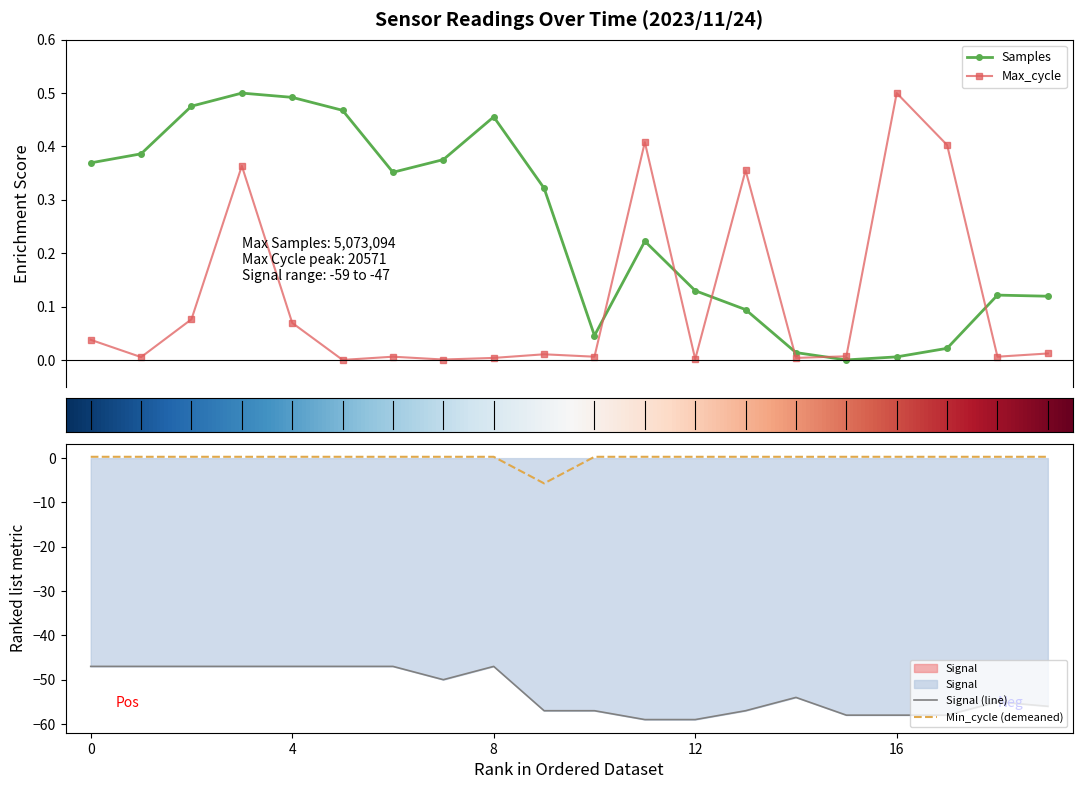

True or false: Signal and Max_cycle cross at least once.

False